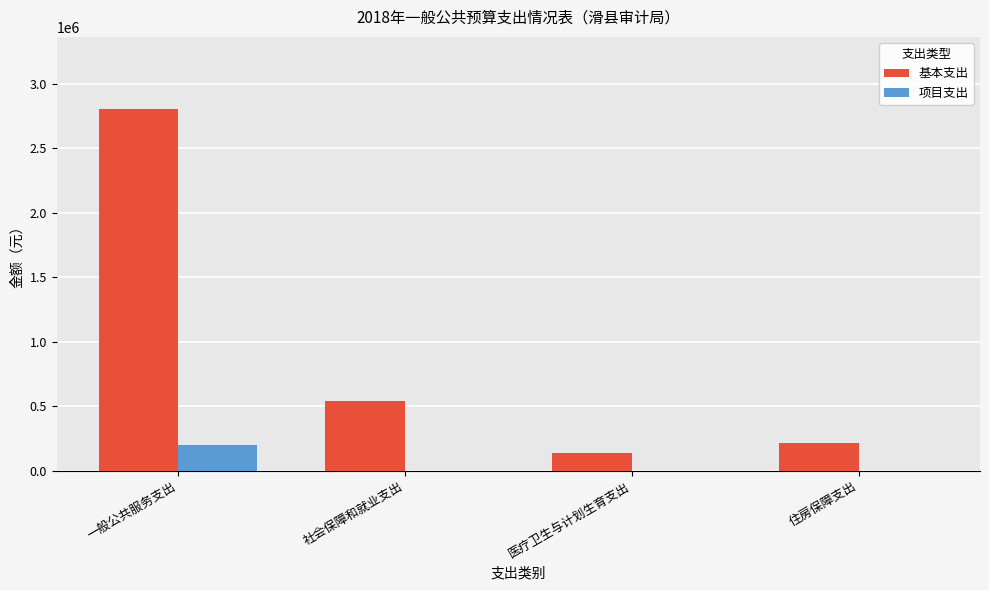

Reading right to left, list all the values displayed in this chart.

基本支出: 住房保障支出=214266.6	医疗卫生与计划生育支出=137487.7	社会保障和就业支出=542893.1	一般公共服务支出=2801129.8
项目支出: 住房保障支出=0.0	医疗卫生与计划生育支出=0.0	社会保障和就业支出=0.0	一般公共服务支出=200000.0